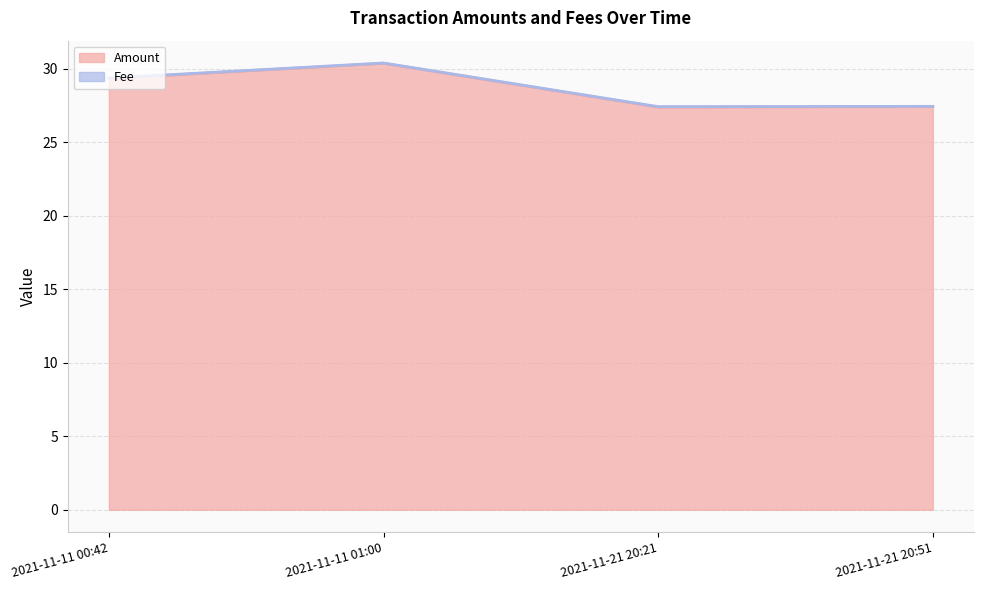

Where is the data nearest to the value 28?

2021-11-21 20:51